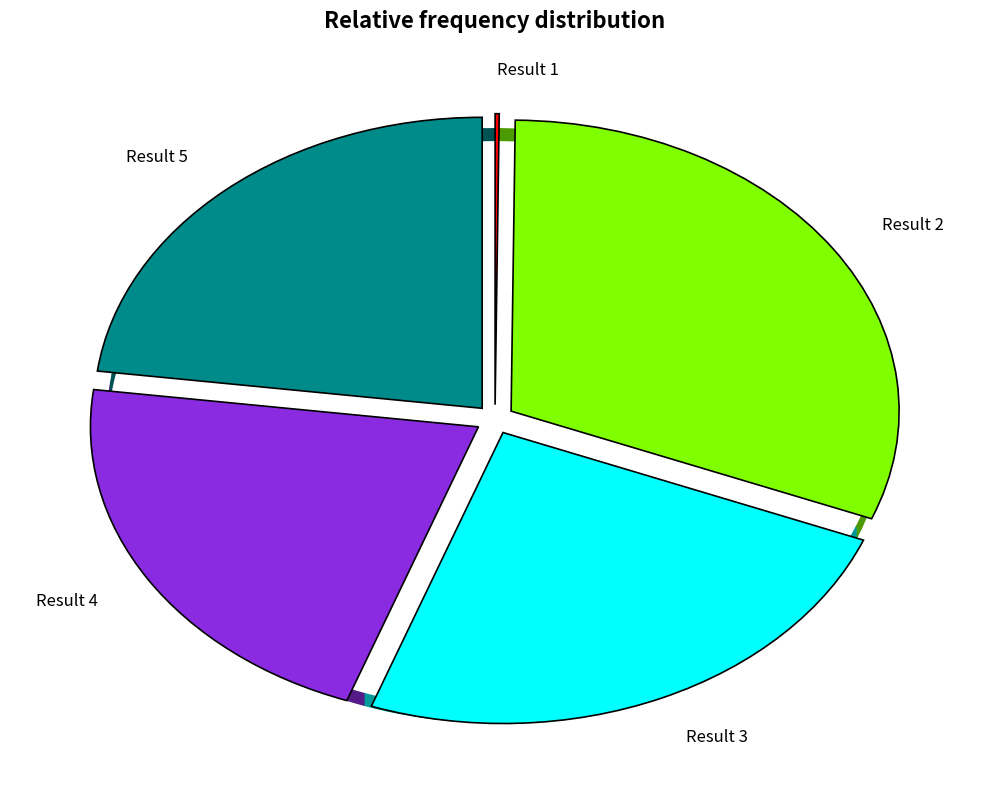

Which has a higher value, Result 3 or Result 4?

Result 3